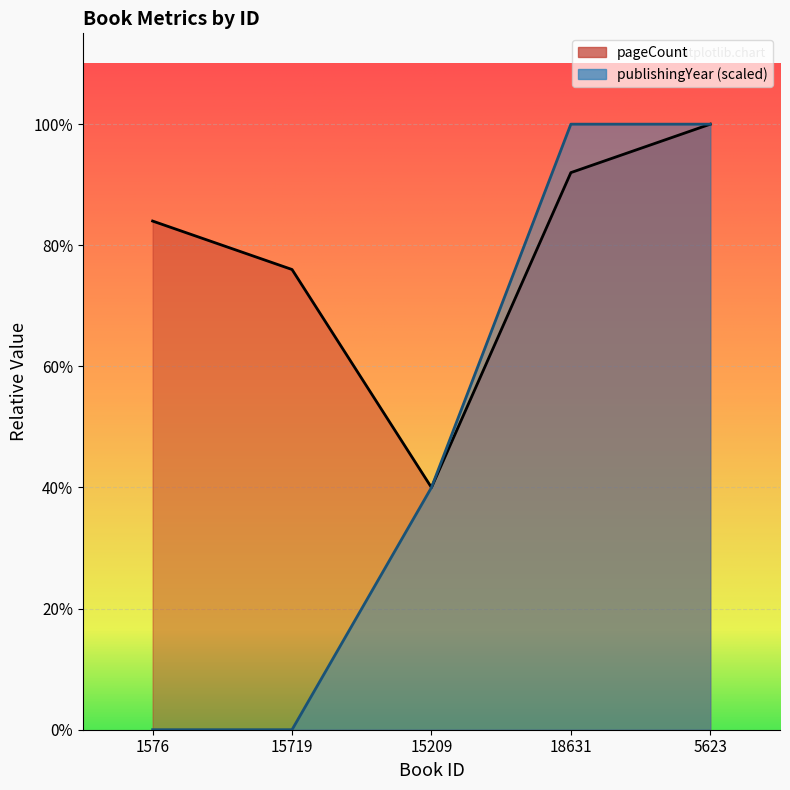

What is the label of the 1st point from the right?

5623